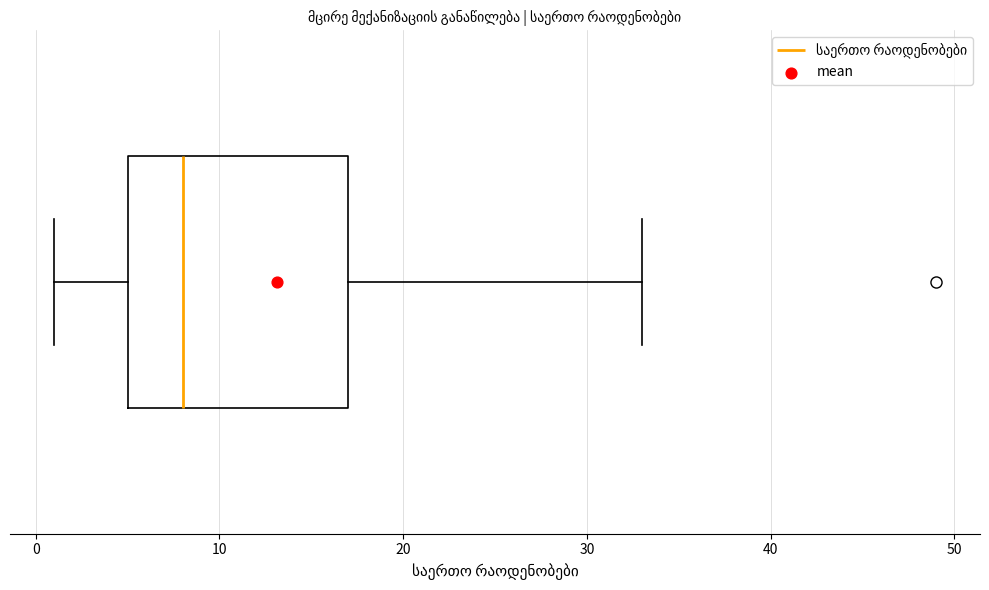

Read this box plot against the x-axis: the position of the median line, the range covered by the box, and the ends of both whiskers. The values are not printed on the chart, so give them approximately, as read against the axis.

median 8, box 5 to 17, whiskers 1 to 33